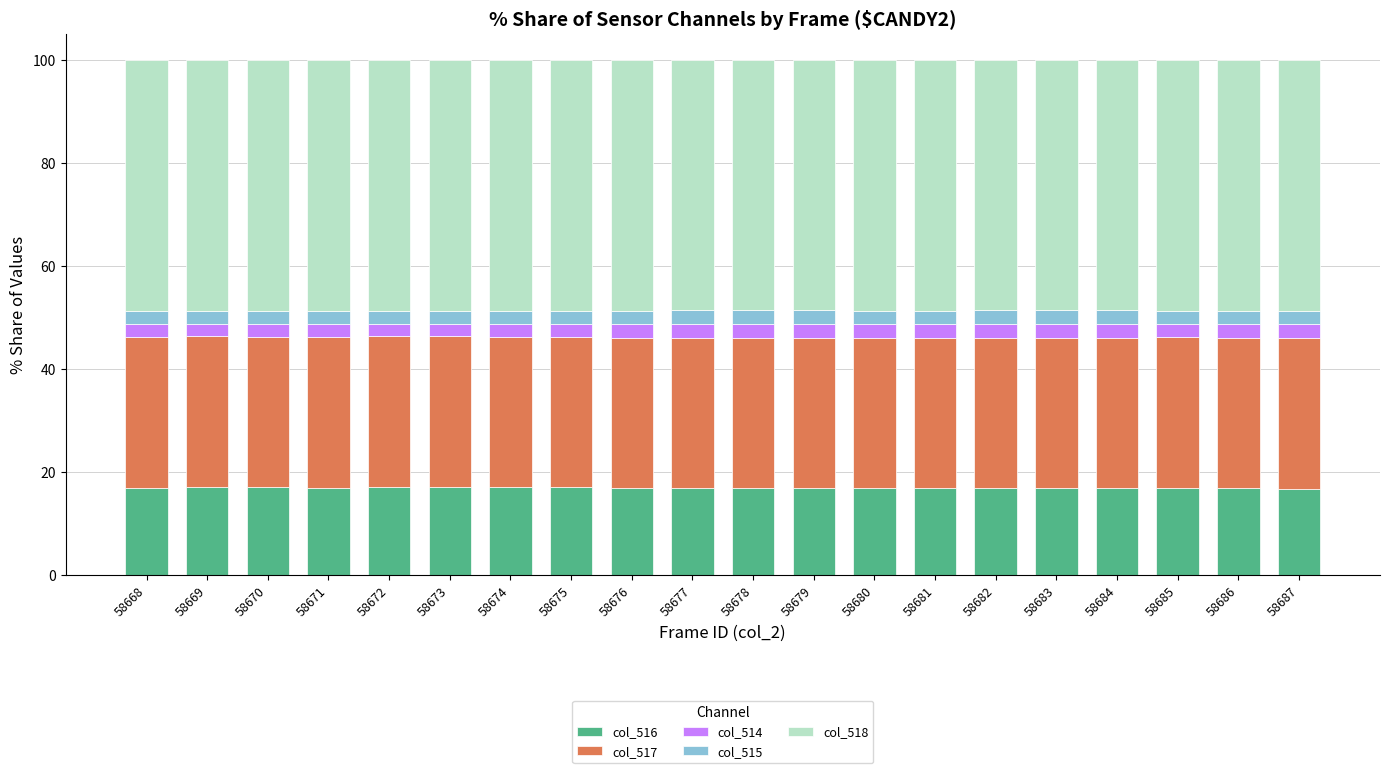

What is the lowest value of the col_516 series?

16.8